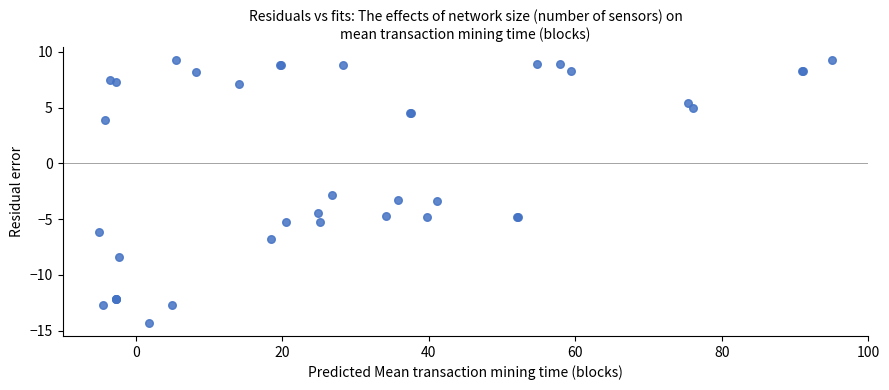

What Y value in the scatter plot is closest to -2?

-2.8